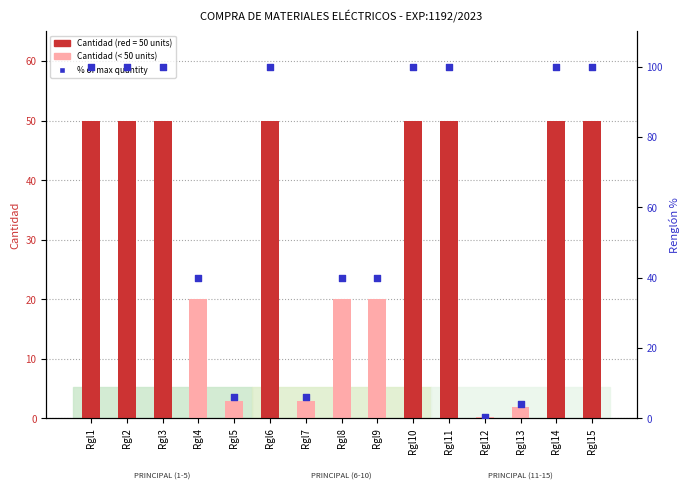

Which series contains the highest Y value?

% rank